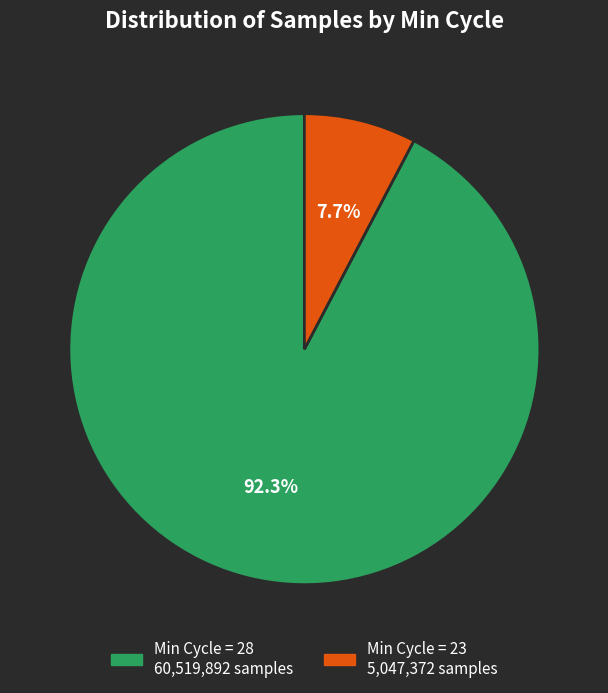

Does any single category account for the majority?

Yes